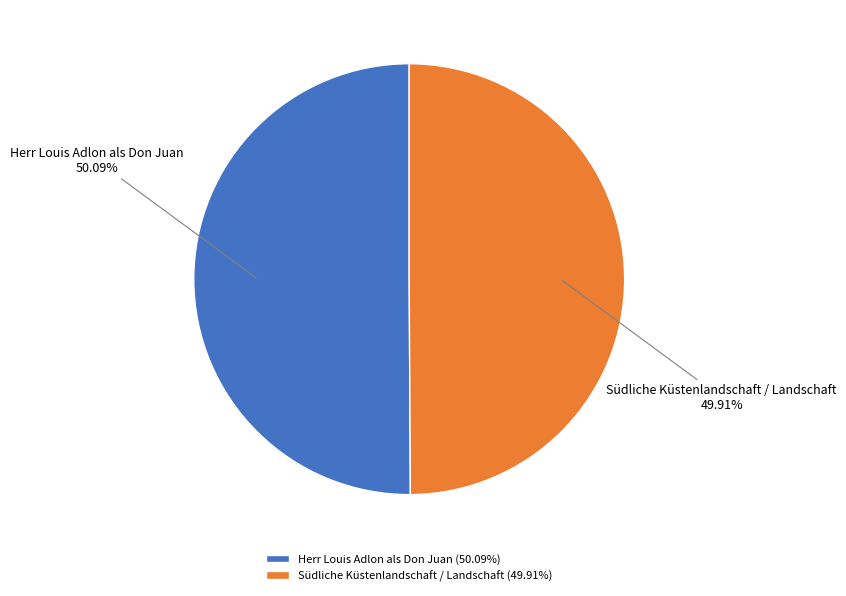

To the nearest percent, what portion does Südliche Küstenlandschaft / Landschaft represent?

50%